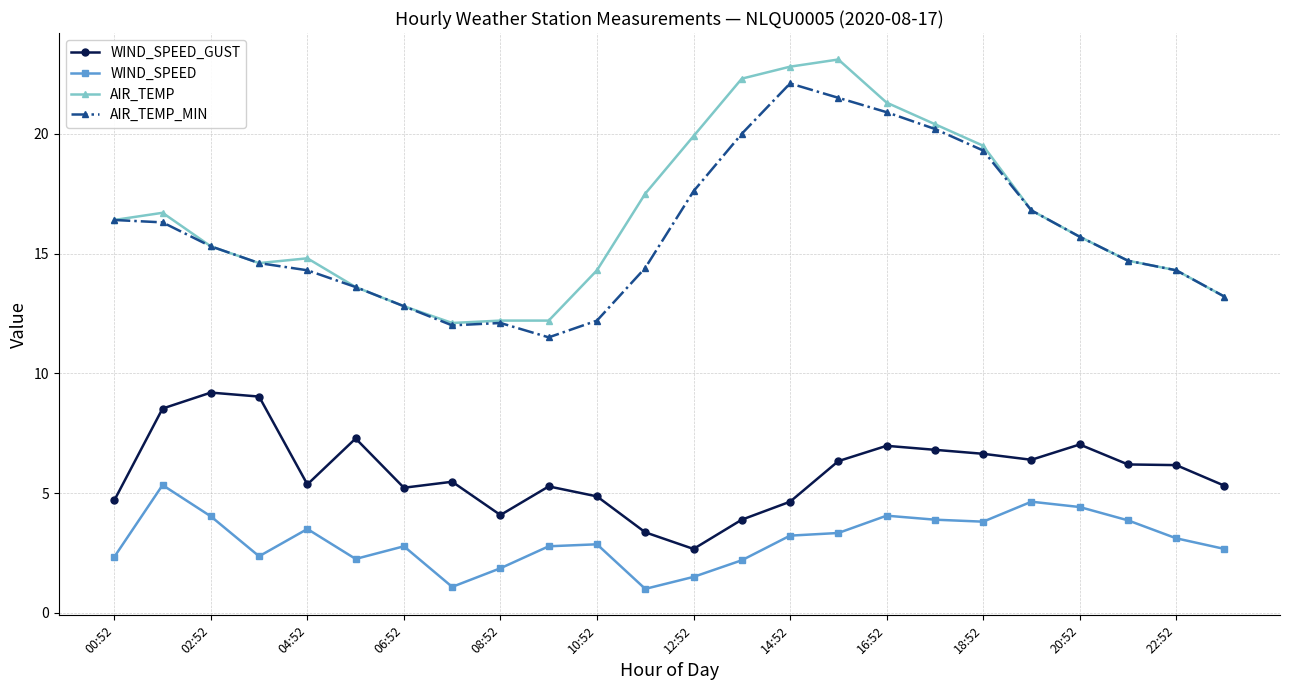

List the series in order of their peak value, lowest first.

WIND_SPEED, WIND_SPEED_GUST, AIR_TEMP_MIN, AIR_TEMP